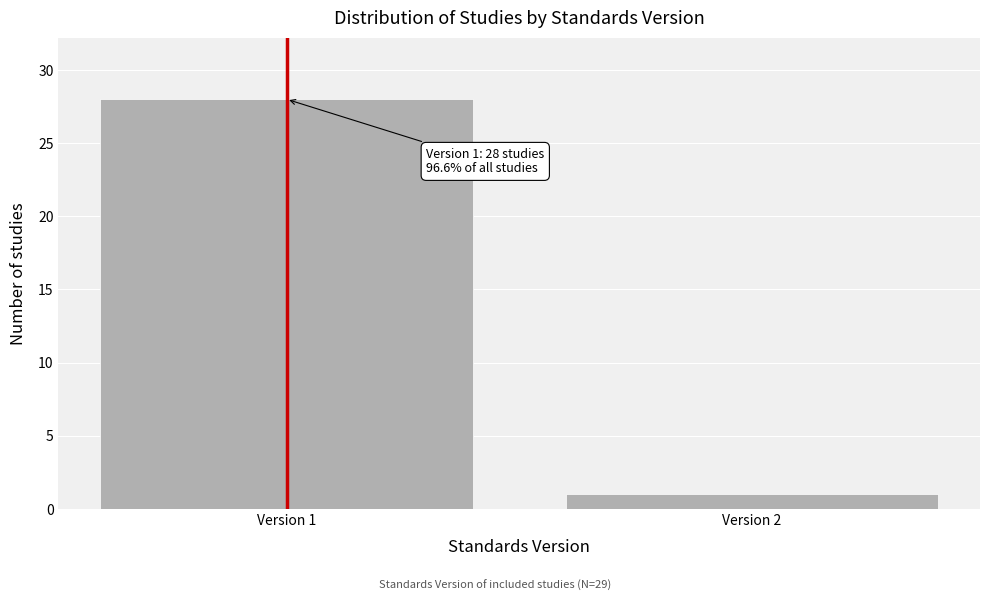

Reading left to right, what are all the values shown in this chart?

Version 1=28	Version 2=1